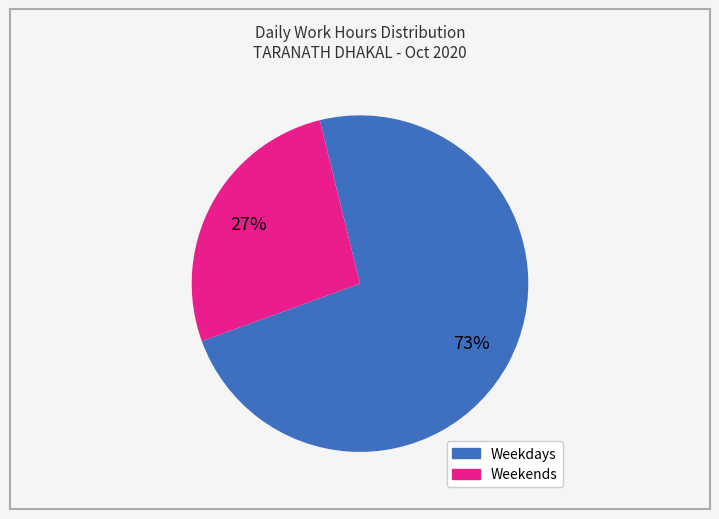

Does any single category account for the majority?

Yes